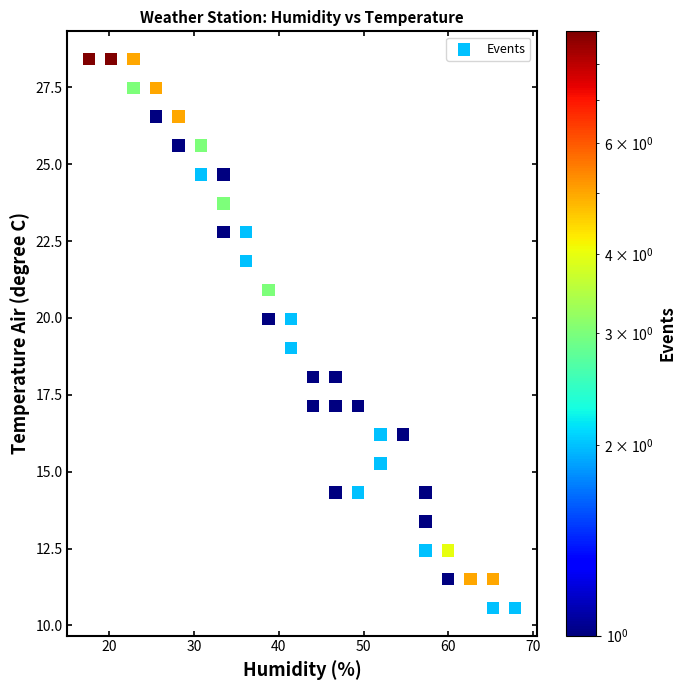

What is the range of Y values (max minus min)?

17.9